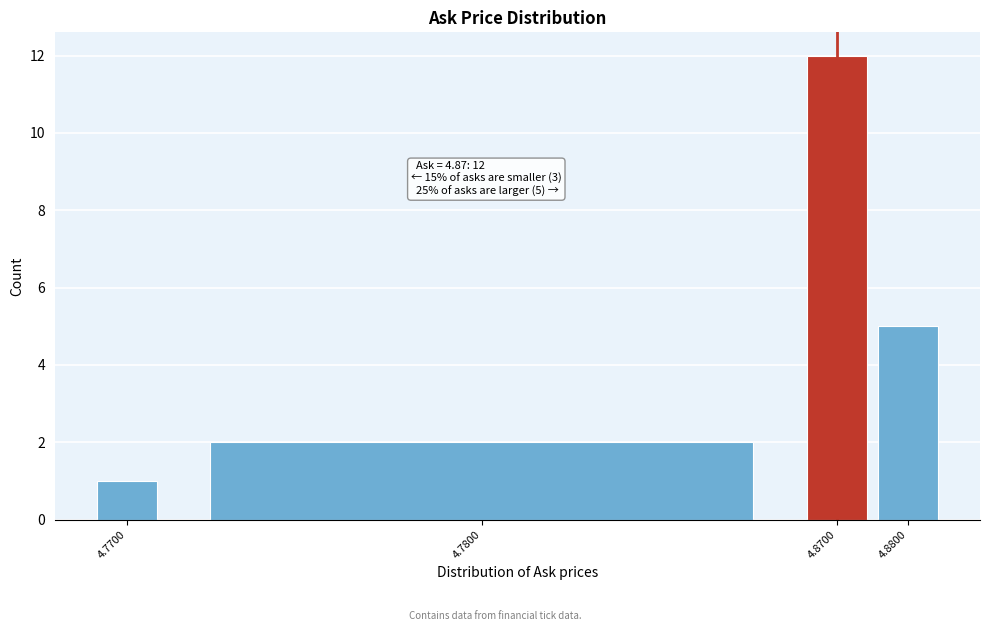

Reading left to right, list all the values displayed in this chart.

1	2	12	5